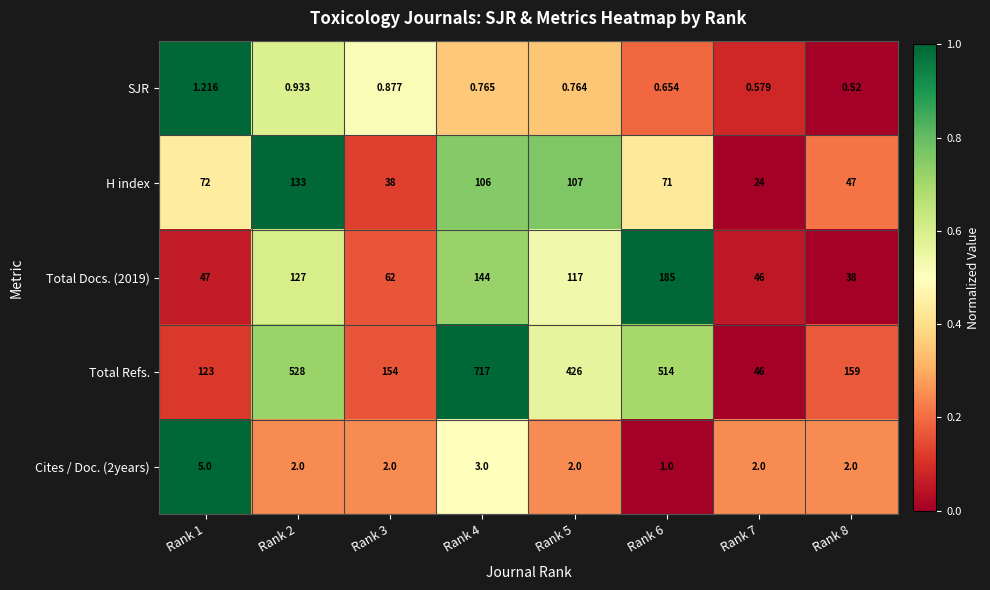

Rank the series by their maximum value, from highest to lowest.

Total Refs., Total Docs. (2019), H index, Cites / Doc. (2years), SJR